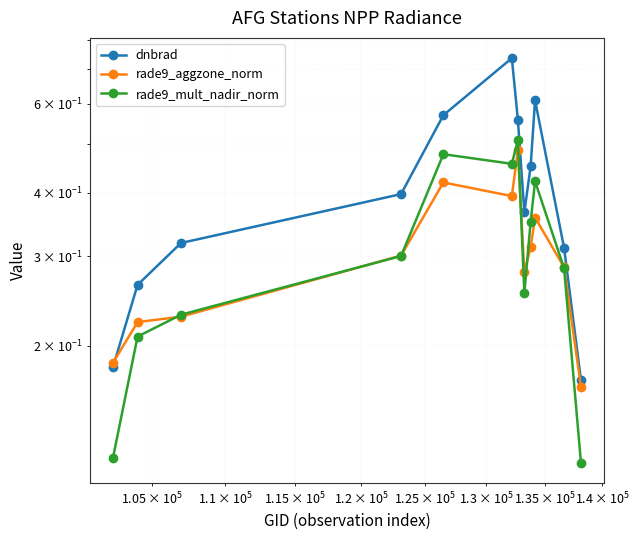

What is the value of the rade9_aggzone_norm point at the 12th from the left?

0.2